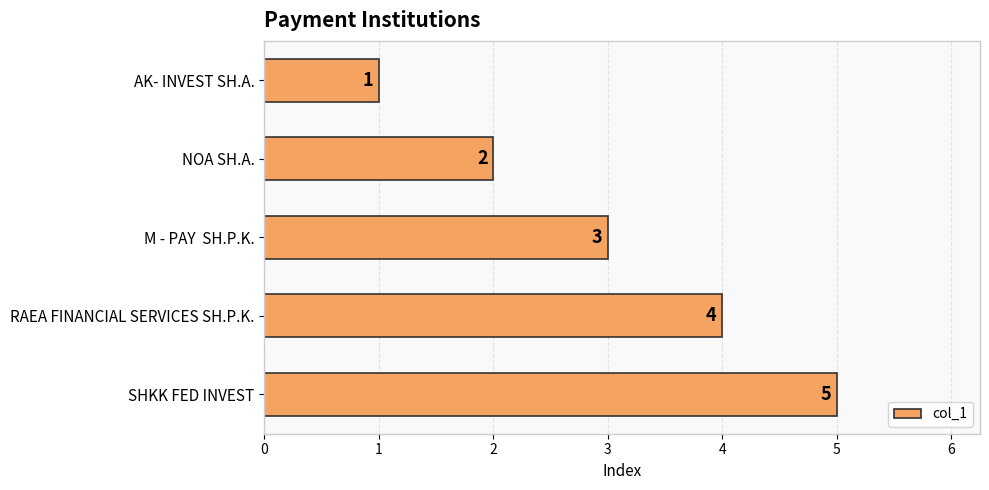

What is the difference between the maximum and minimum values?

4